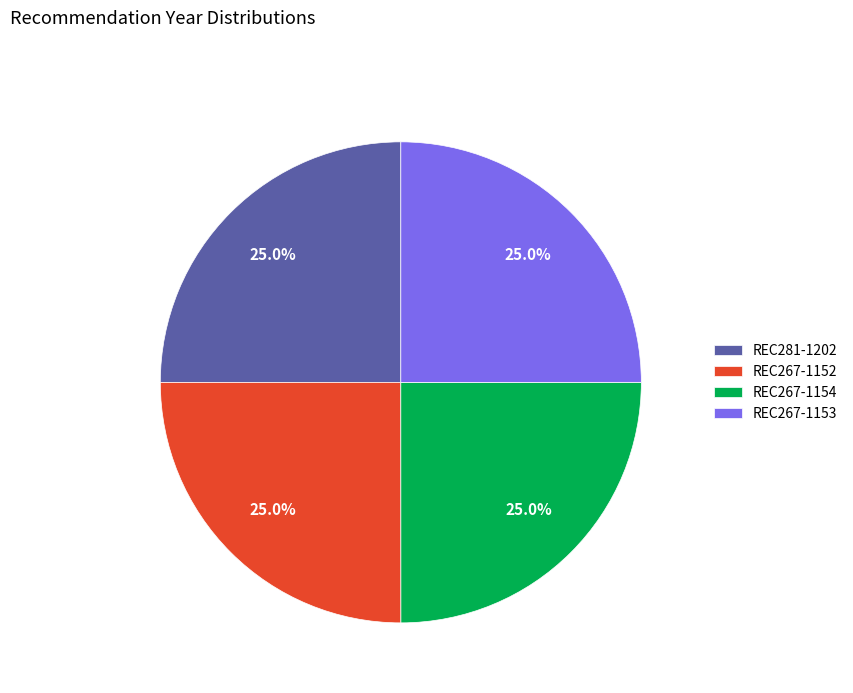

To the nearest percent, what portion does REC281-1202 represent?

25%